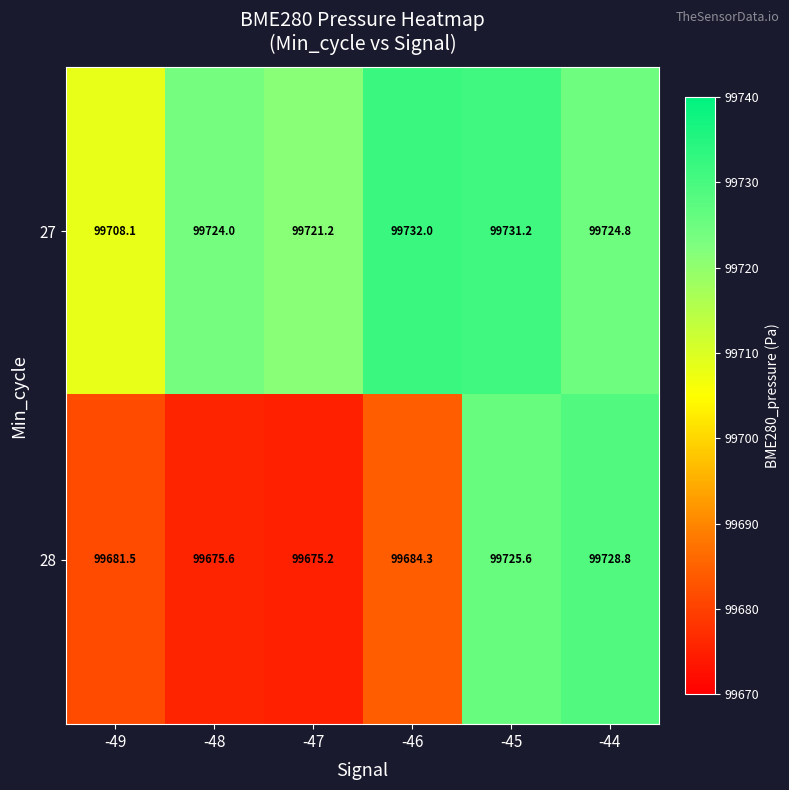

Rank the series by their maximum value, from highest to lowest.

27, 28